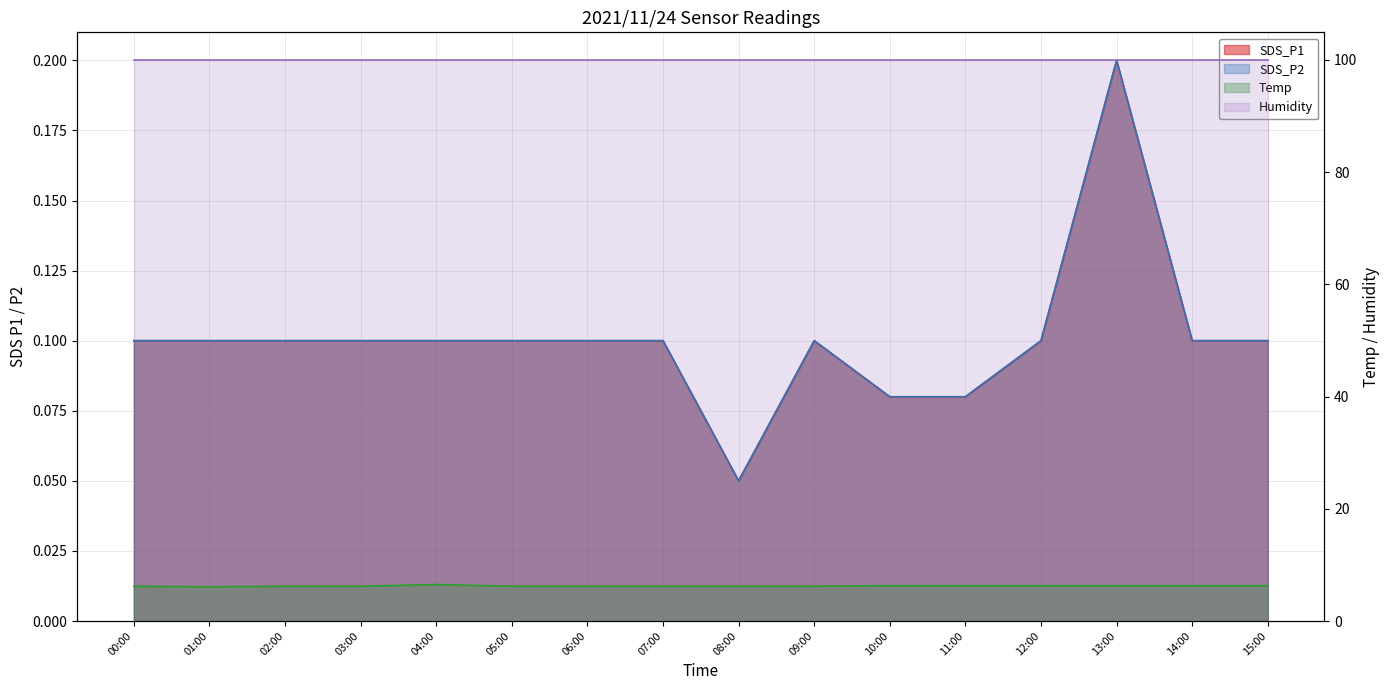

True or false: Temp and SDS_P2 intersect in this chart.

False